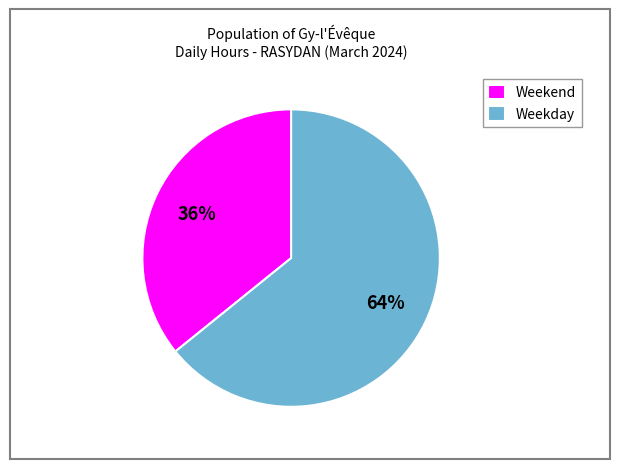

How many segments does this pie chart have?

2